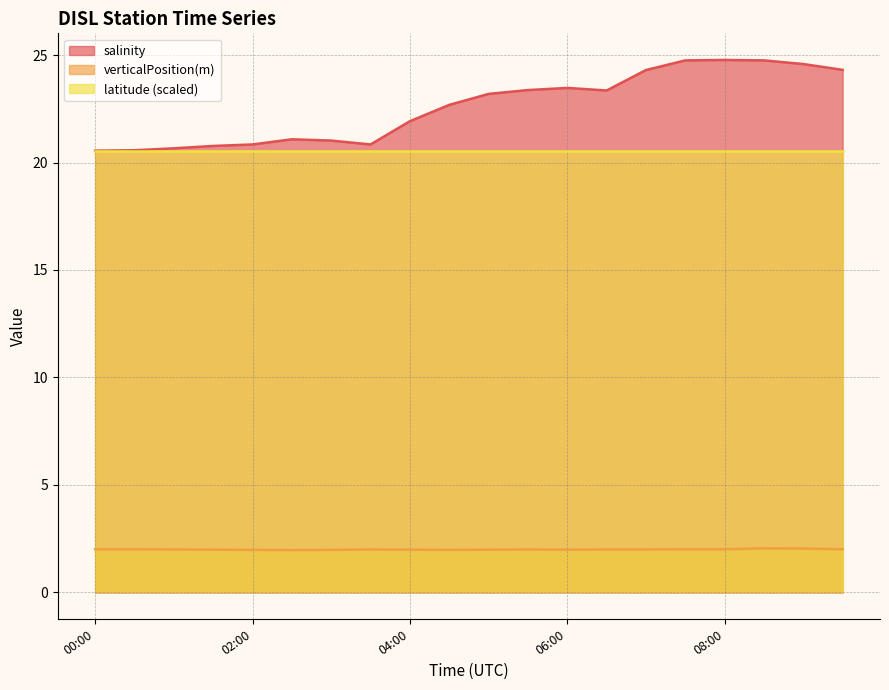

True or false: salinity has a value of 24.8 at 08:00.

True